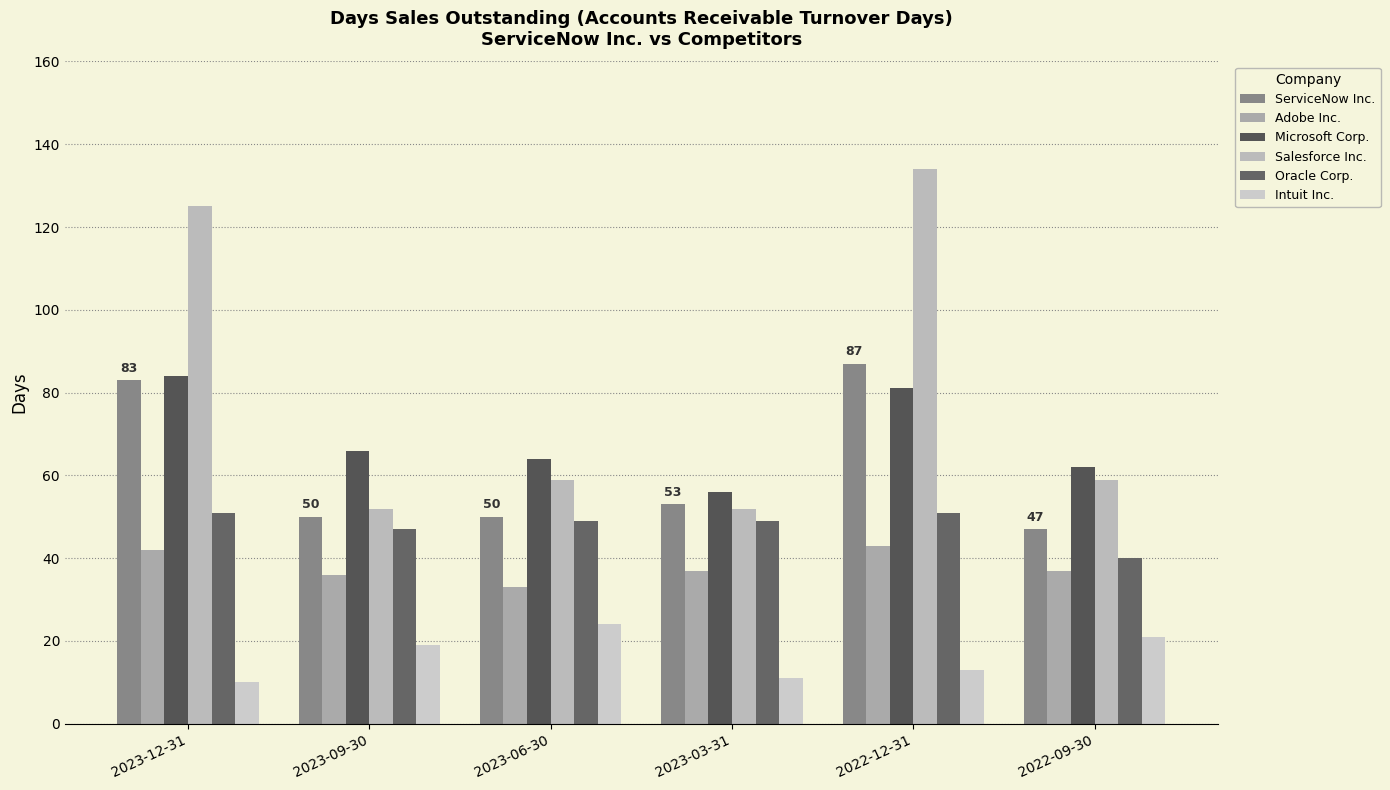

What is the lowest value of the Intuit Inc. series?

10